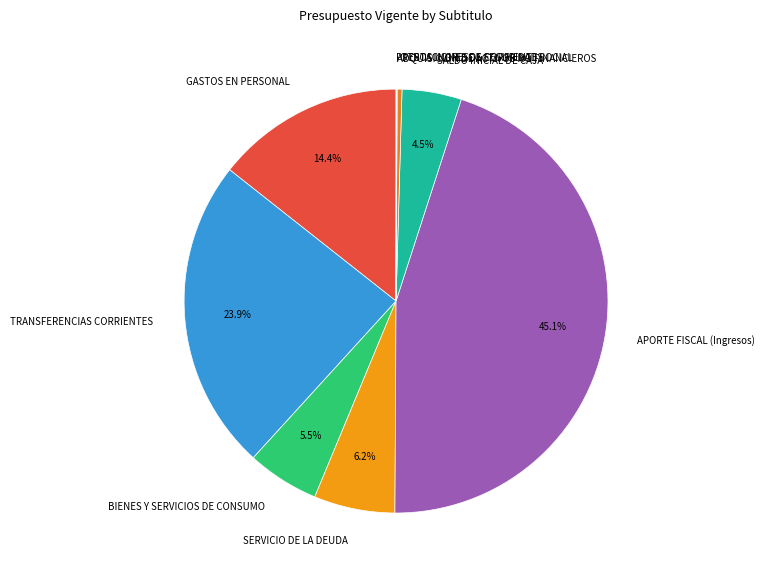

Do BIENES Y SERVICIOS DE CONSUMO and SALDO INICIAL DE CAJA together represent more than half of the pie?

No